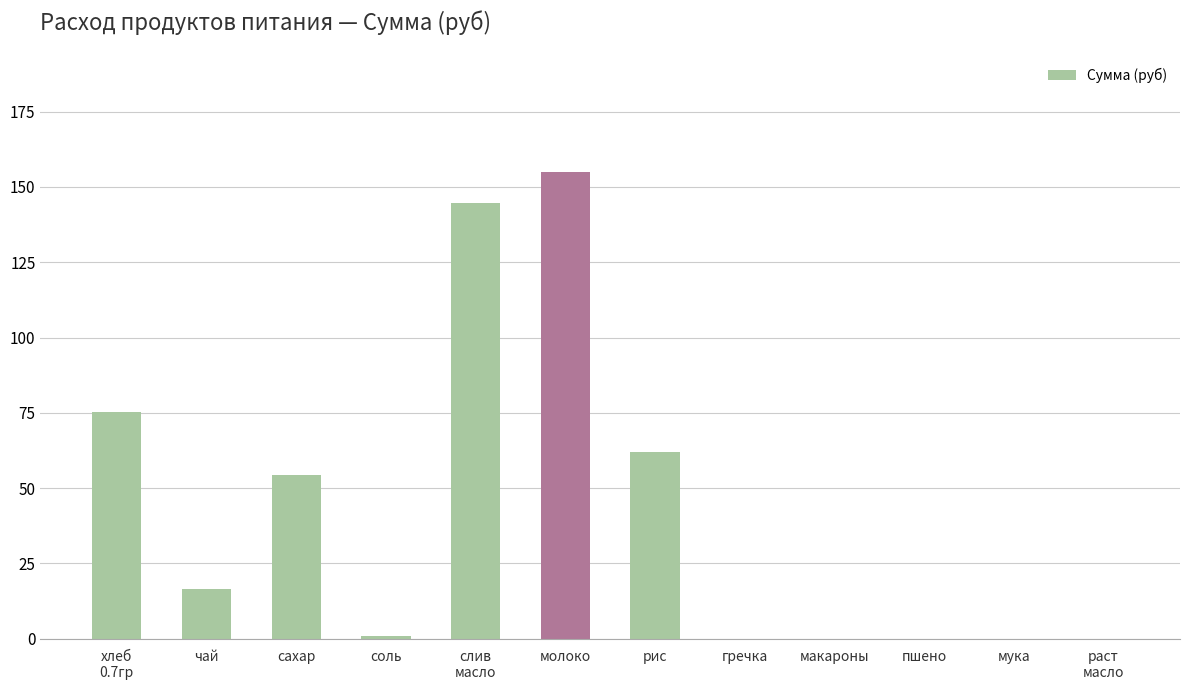

Reading right to left, extract all data points from this chart.

0.0	0.0	0.0	0.0	0.0	62.0	155.1	144.8	0.8	54.5	16.5	75.4